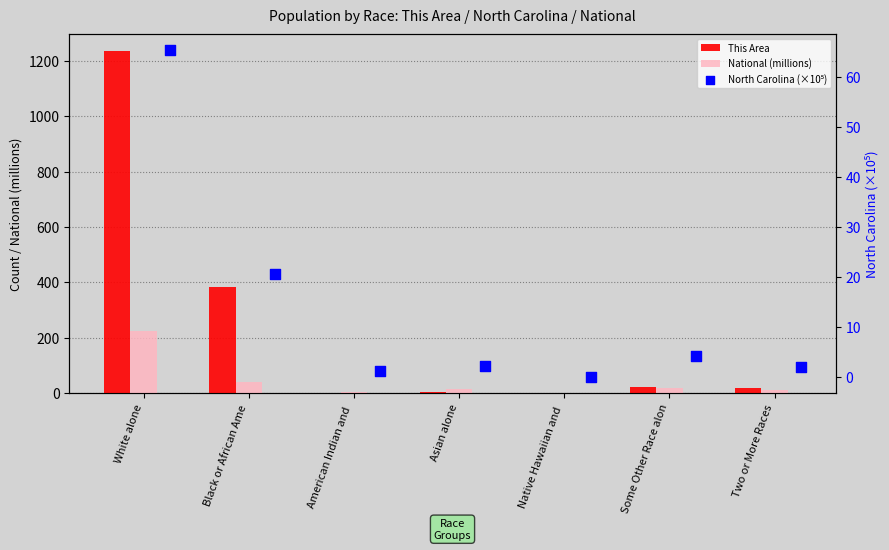

What is the total value across all series at Two or More Races?

30.1